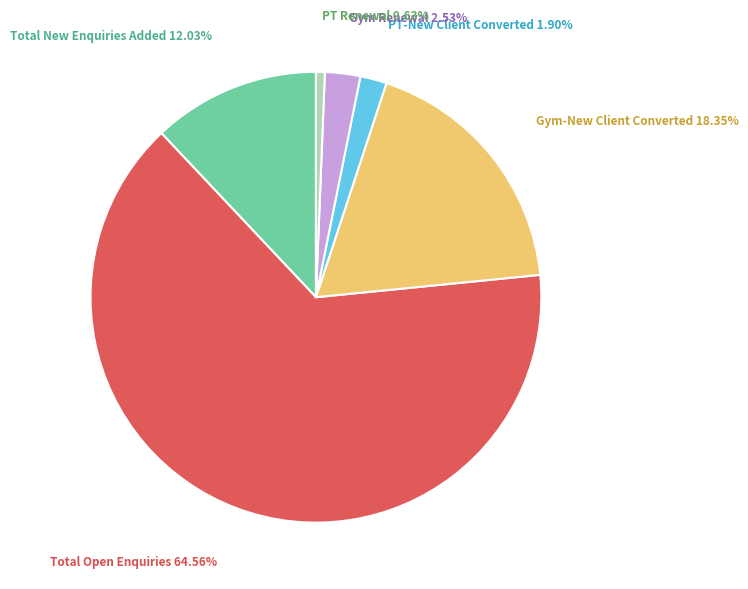

Does any single category account for the majority?

Yes